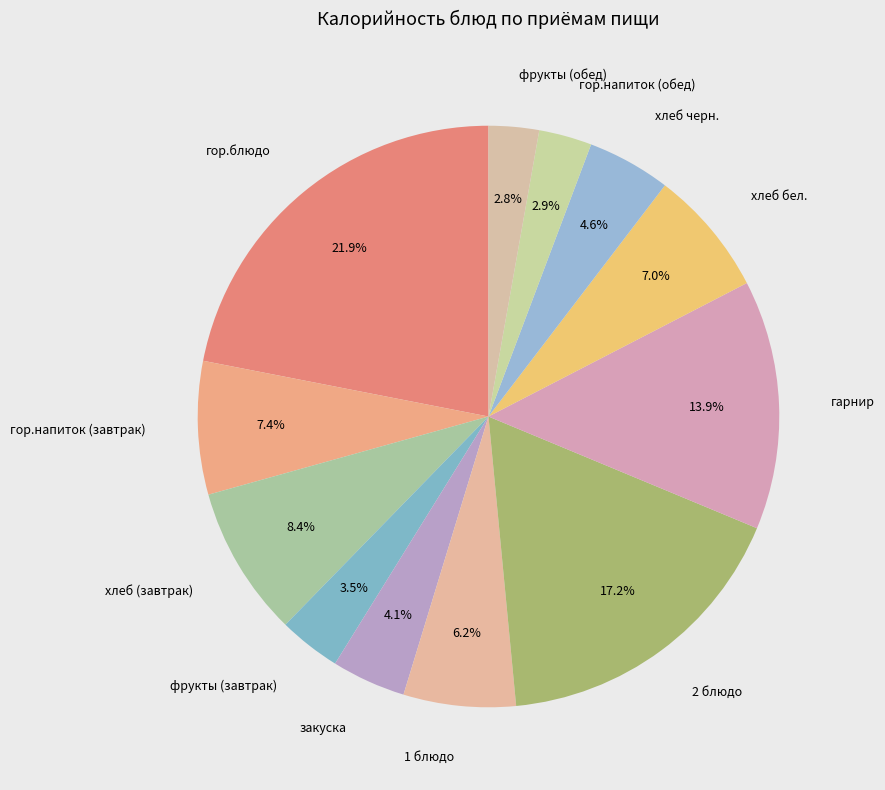

Combined, what portion of the pie is фрукты (завтрак) and 1 блюдо?

9.7%